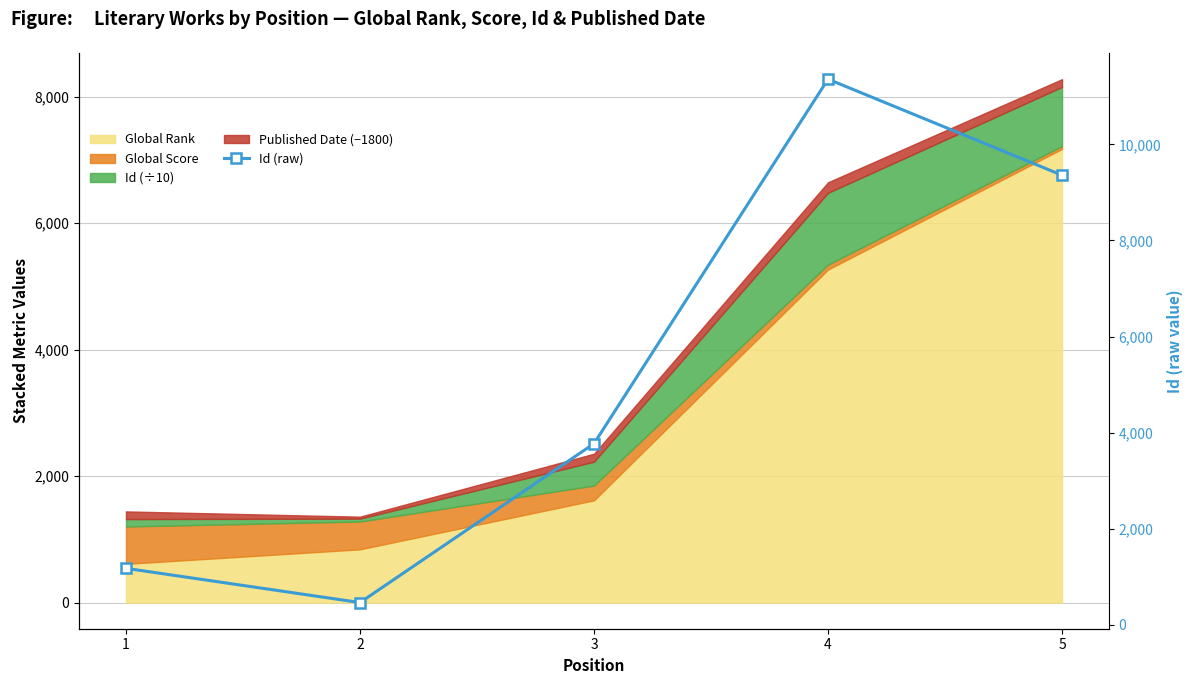

How many lines are shown in the chart?

1